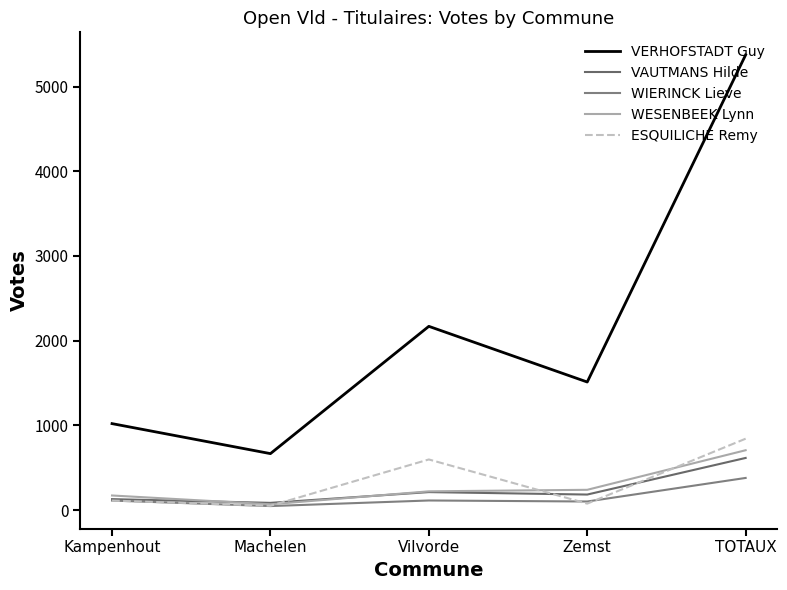

In VAUTMANS Hilde, how many points are lower than both neighbors (excluding endpoints)?

2